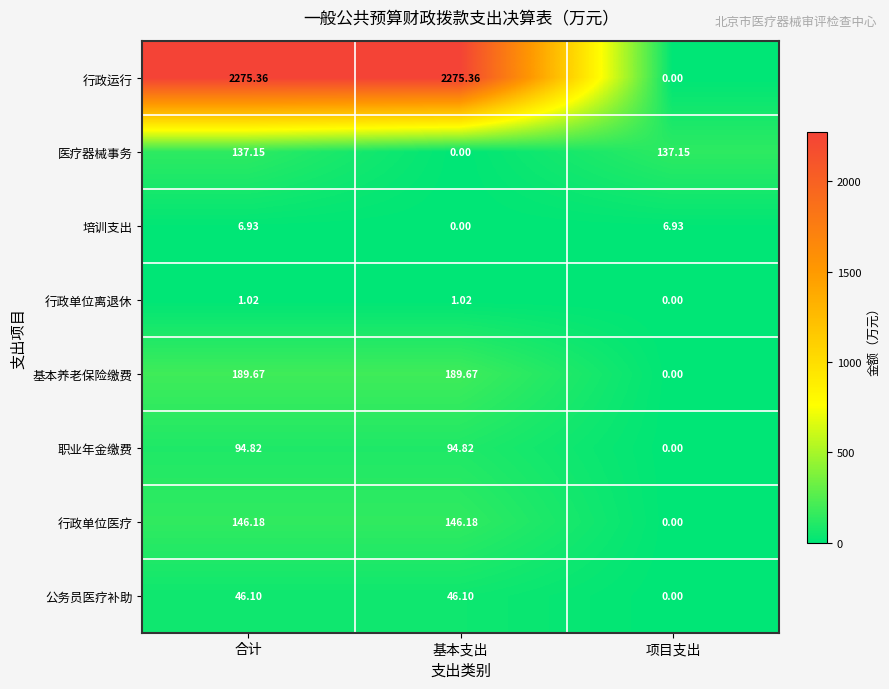

Between 合计 and 项目支出, which series saw the biggest shift?

行政运行